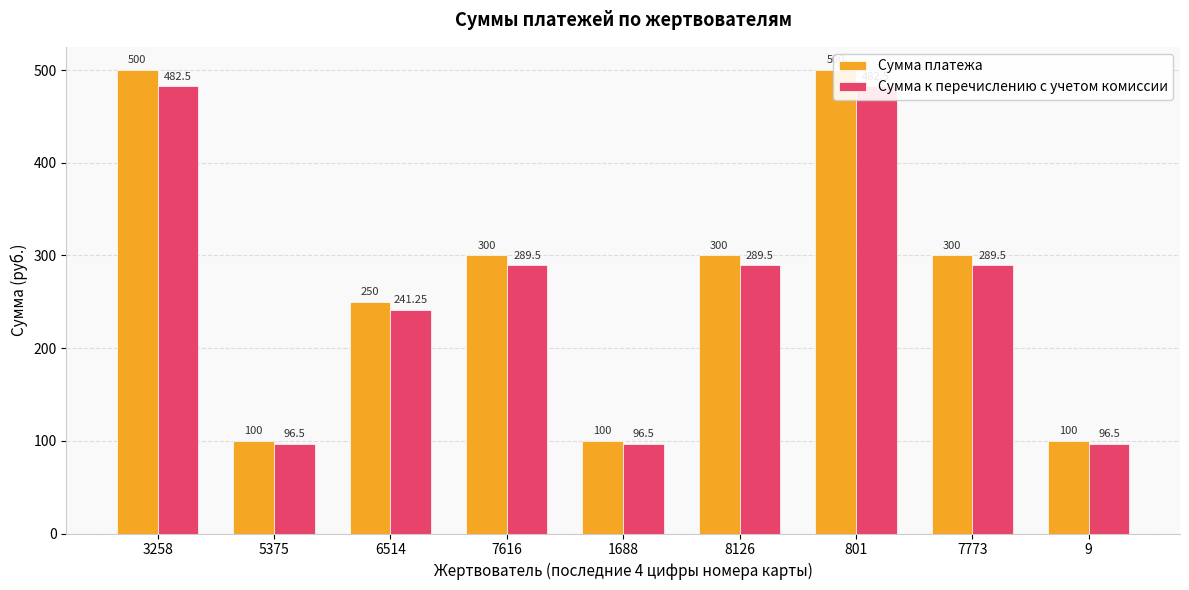

What is the average value of the Сумма платежа series?

272.2